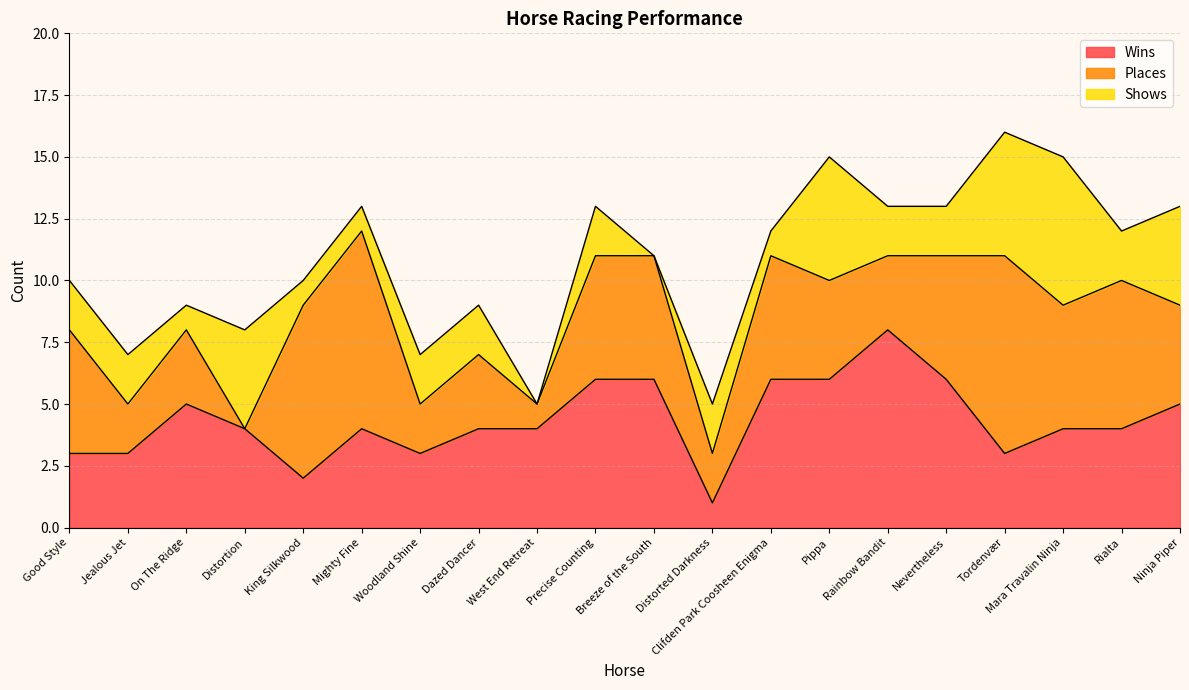

At which label does Wins first exceed 4?

On The Ridge